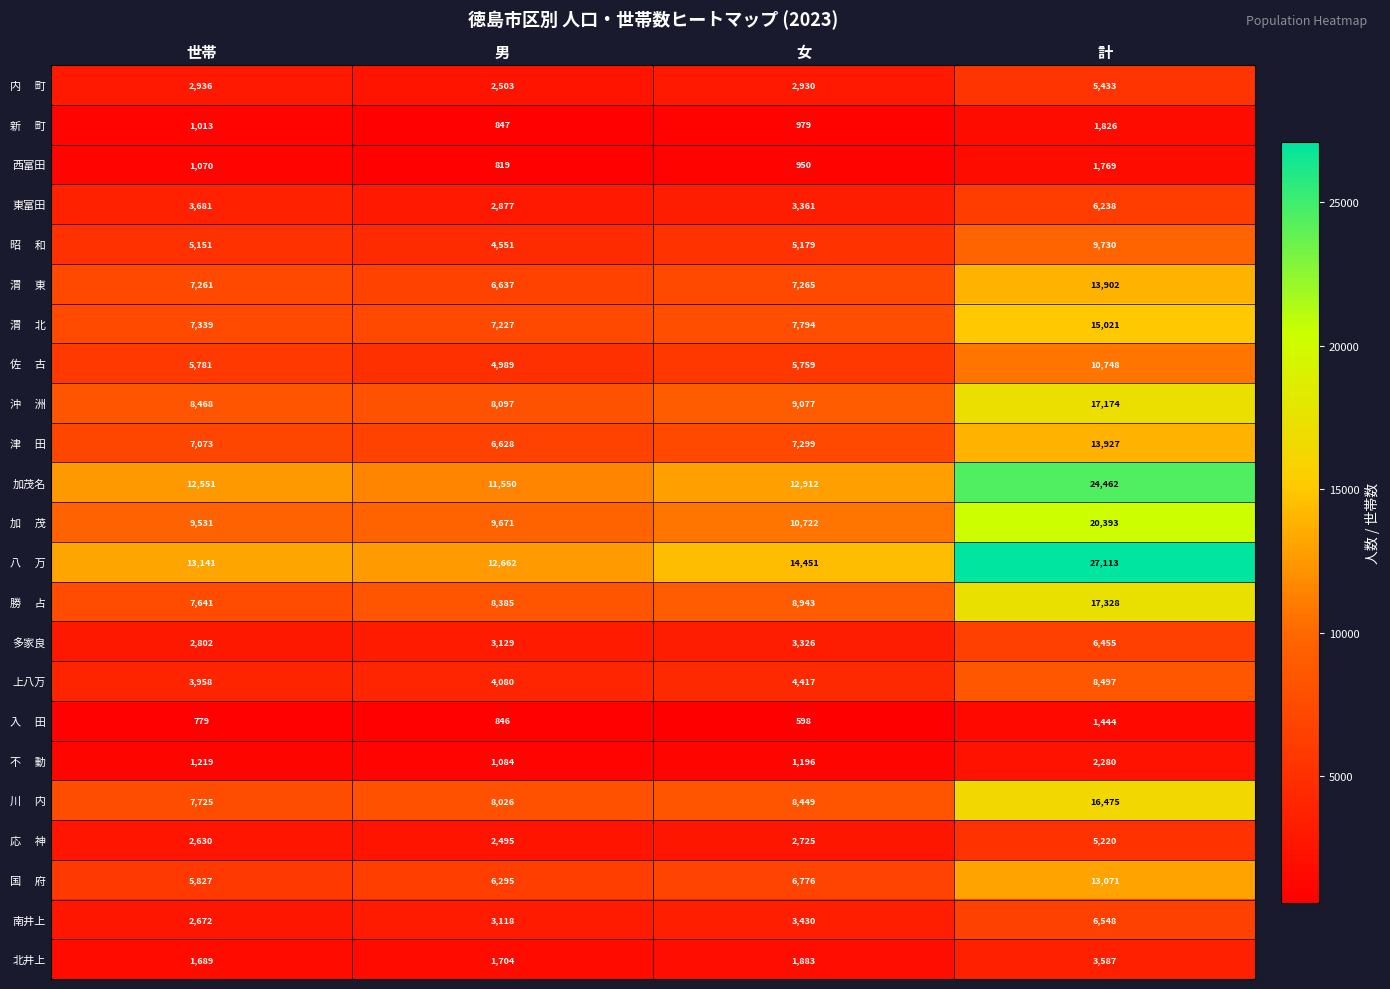

At how many categories does at least one series exceed 6843?

4